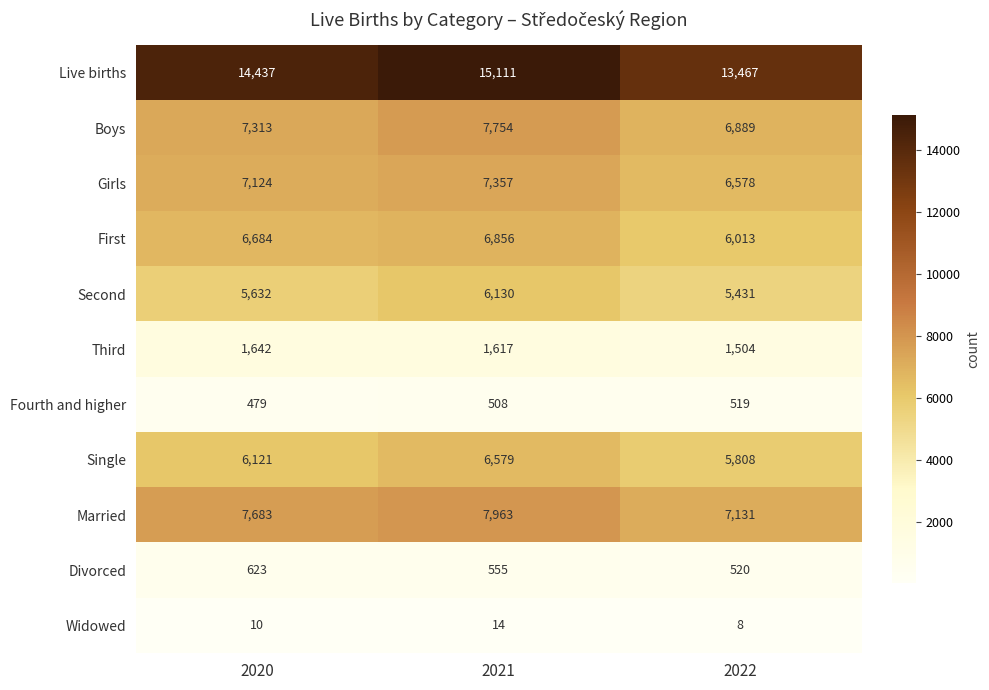

Where is Single nearest to the value 6193?

2020